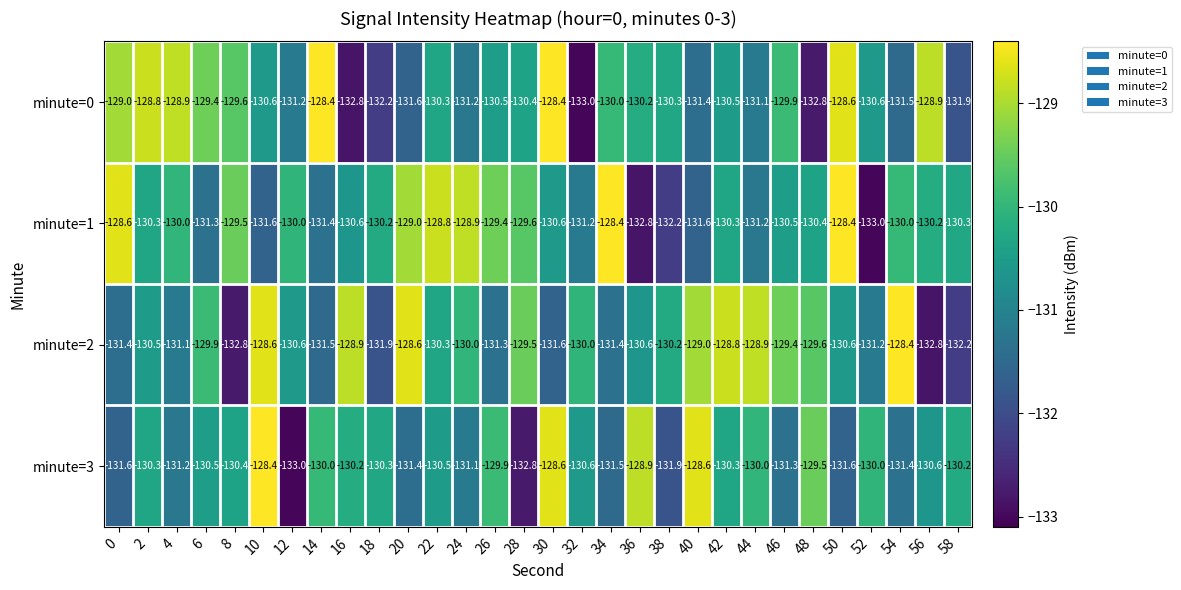

What is the difference between the highest and lowest values at 26?

1.9